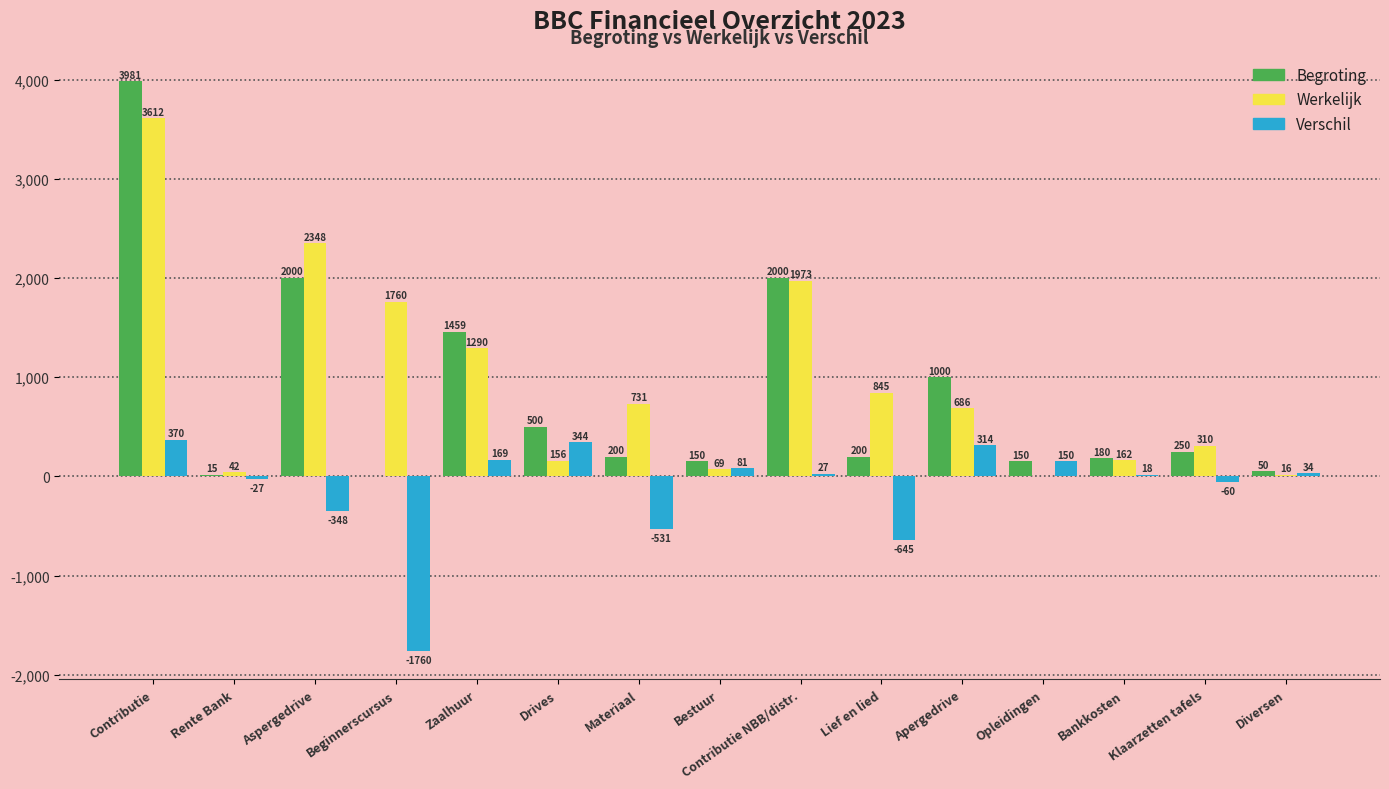

The value of Werkelijk at Lief en lied is 294.5. True or false?

False